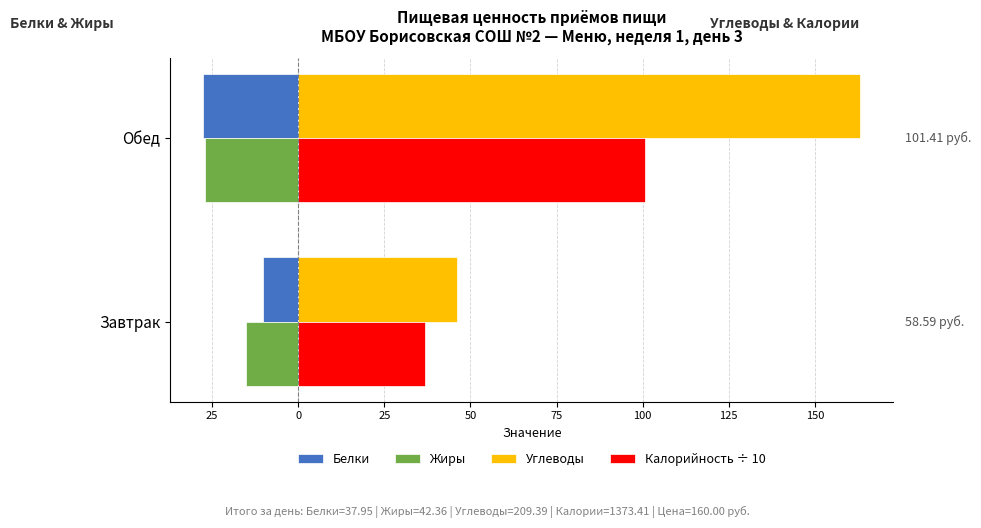

What is the value of the Белки bar at the 1st from the left?

-10.3